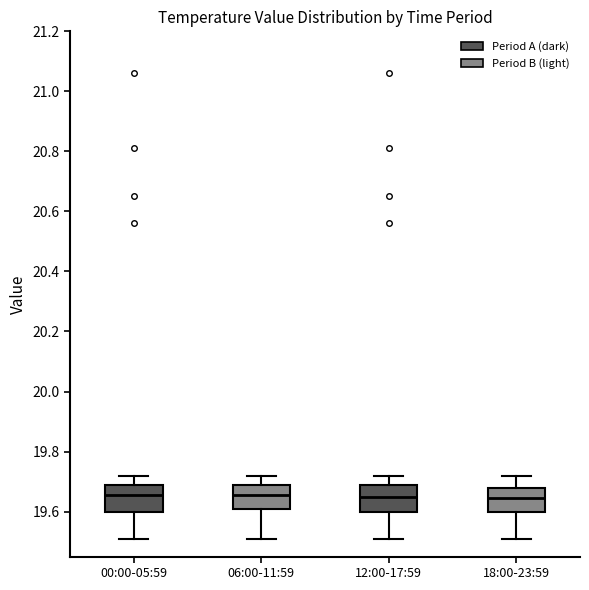

Reading left to right, transcribe this box plot: for each box, give where its median line is, the range the box spans, and where its two whiskers end, as read against the y-axis. The values are not printed on the chart, so give them approximately, as read against the axis.

00:00-05:59: median 19.66, box 19.60 to 19.70, whiskers 19.52 to 19.72
06:00-11:59: median 19.66, box 19.60 to 19.70, whiskers 19.52 to 19.72
12:00-17:59: median 19.66, box 19.60 to 19.70, whiskers 19.52 to 19.72
18:00-23:59: median 19.64, box 19.60 to 19.68, whiskers 19.52 to 19.72